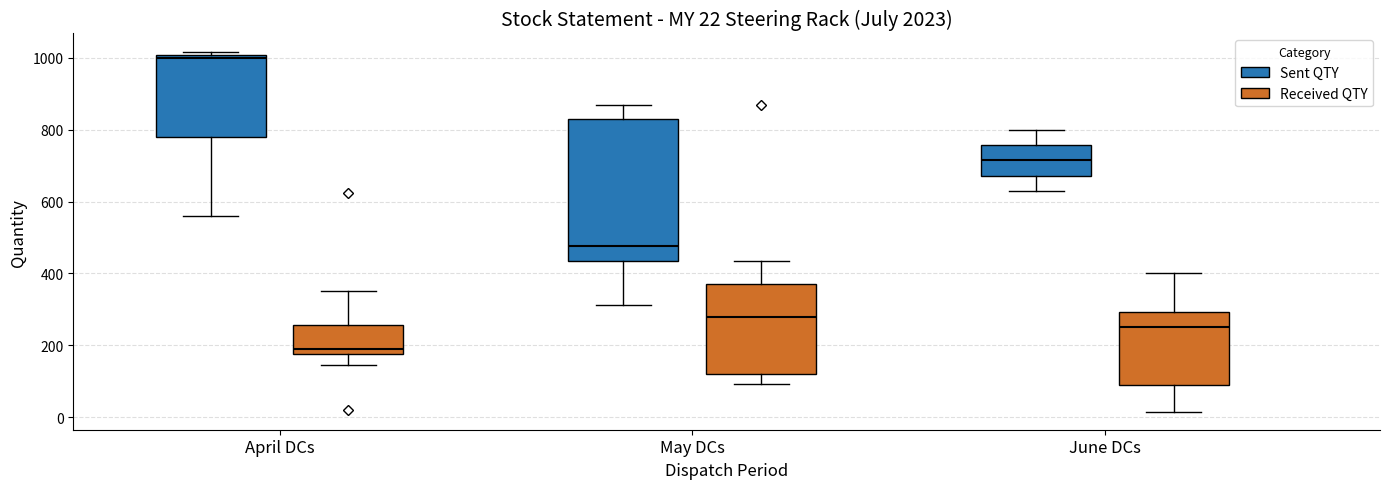

Which box has the highest median line?

April DCs (Sent QTY)